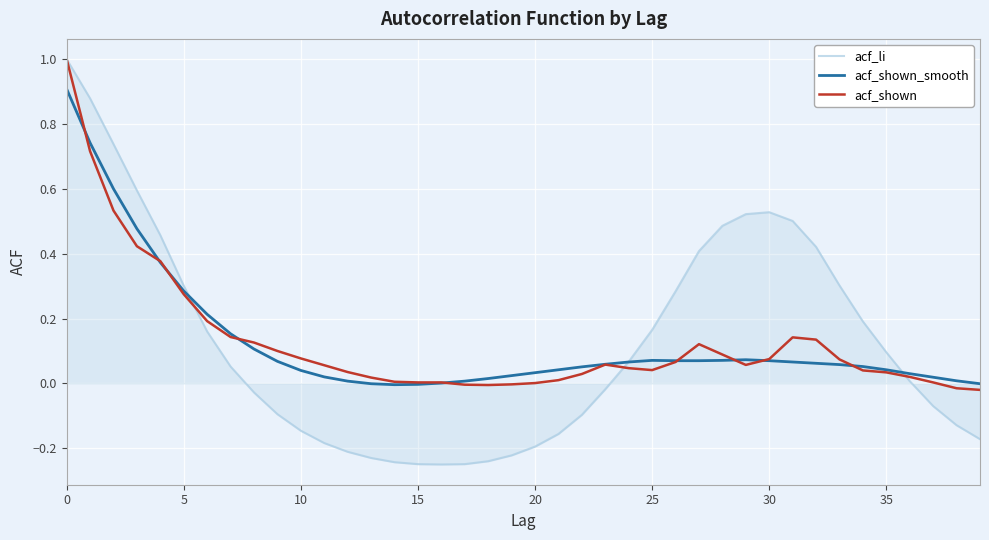

Which series ends up on top after the final intersection of acf_shown and acf_shown_smooth?

acf_shown_smooth